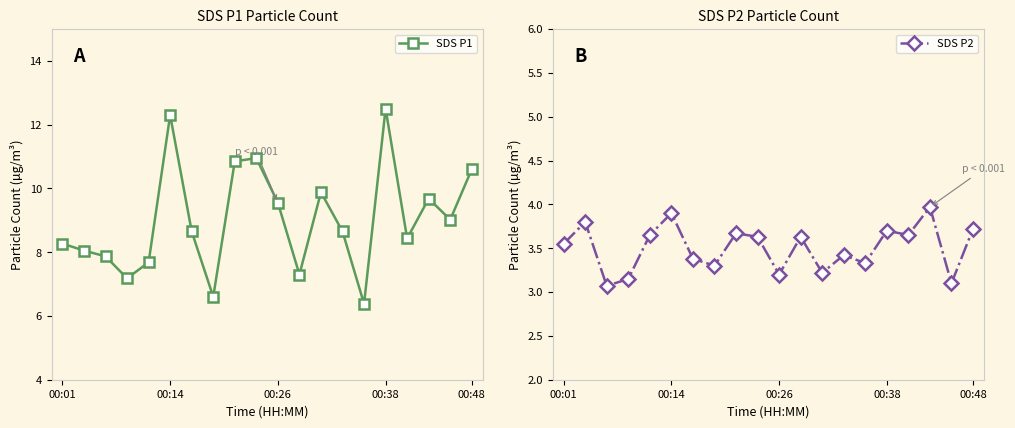

True or false: SDS P2 and SDS P1 cross at least once.

False